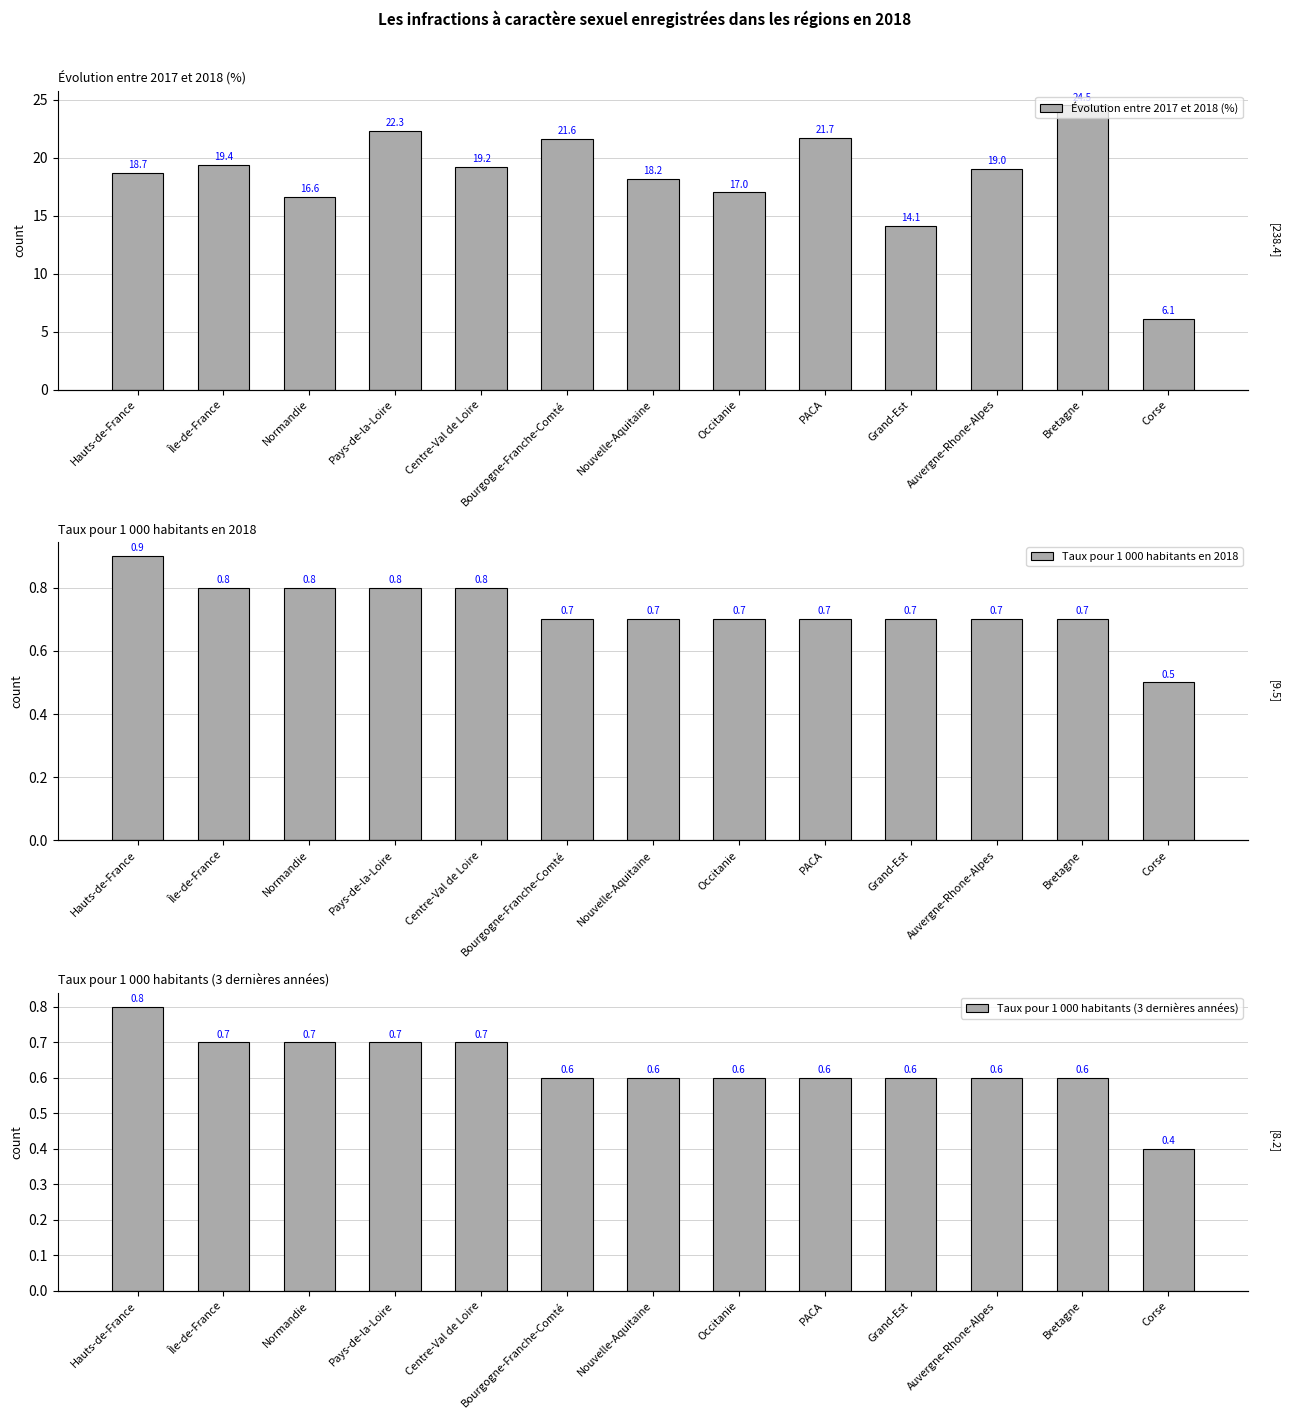

The Taux pour 1 000 habitants (3 dernières années) series shows 0.9 at PACA. True or false?

False